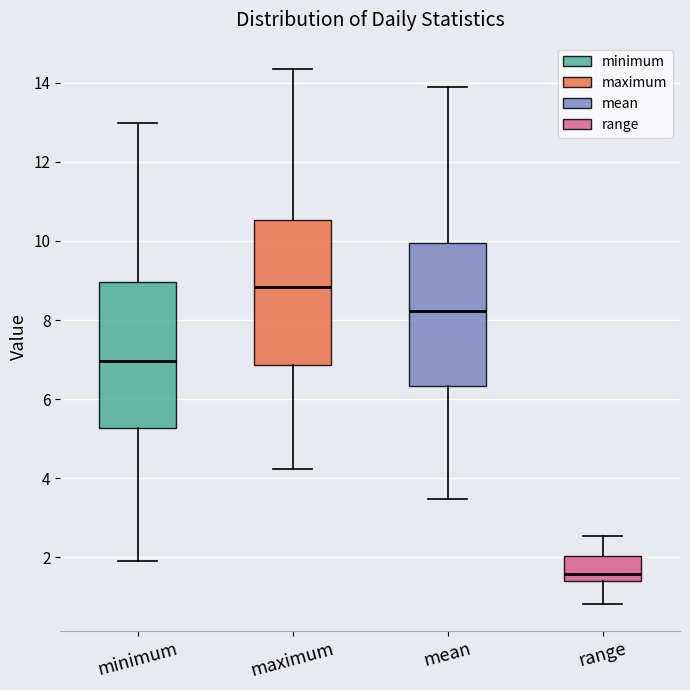

Reading left to right, transcribe this box plot: for each box, give where its median line is, the range the box spans, and where its two whiskers end, as read against the y-axis. The values are not printed on the chart, so give them approximately, as read against the axis.

minimum: median 7.0, box 5.2 to 9.0, whiskers 2.0 to 13.0
maximum: median 8.8, box 6.8 to 10.6, whiskers 4.2 to 14.4
mean: median 8.2, box 6.4 to 10.0, whiskers 3.4 to 13.8
range: median 1.6, box 1.4 to 2.0, whiskers 0.8 to 2.6